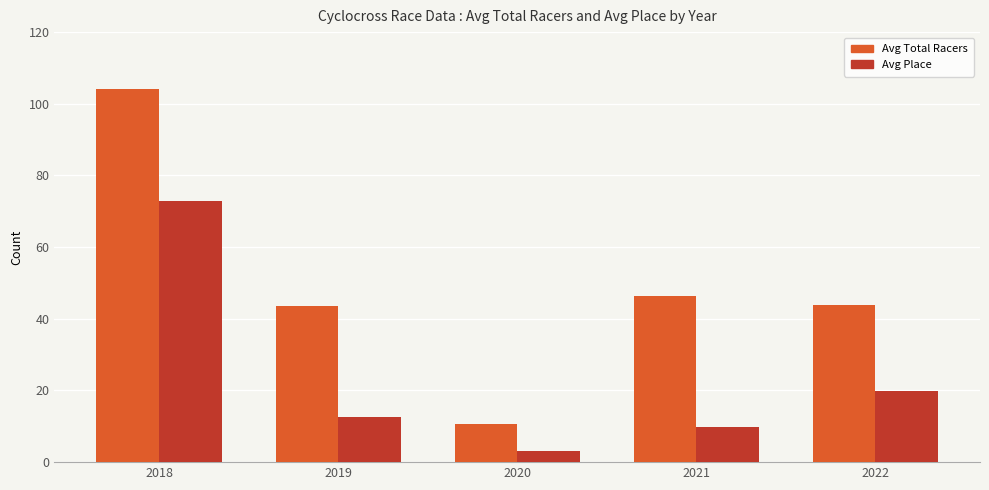

The Avg Total Racers series shows 43.9 at 2022. True or false?

True